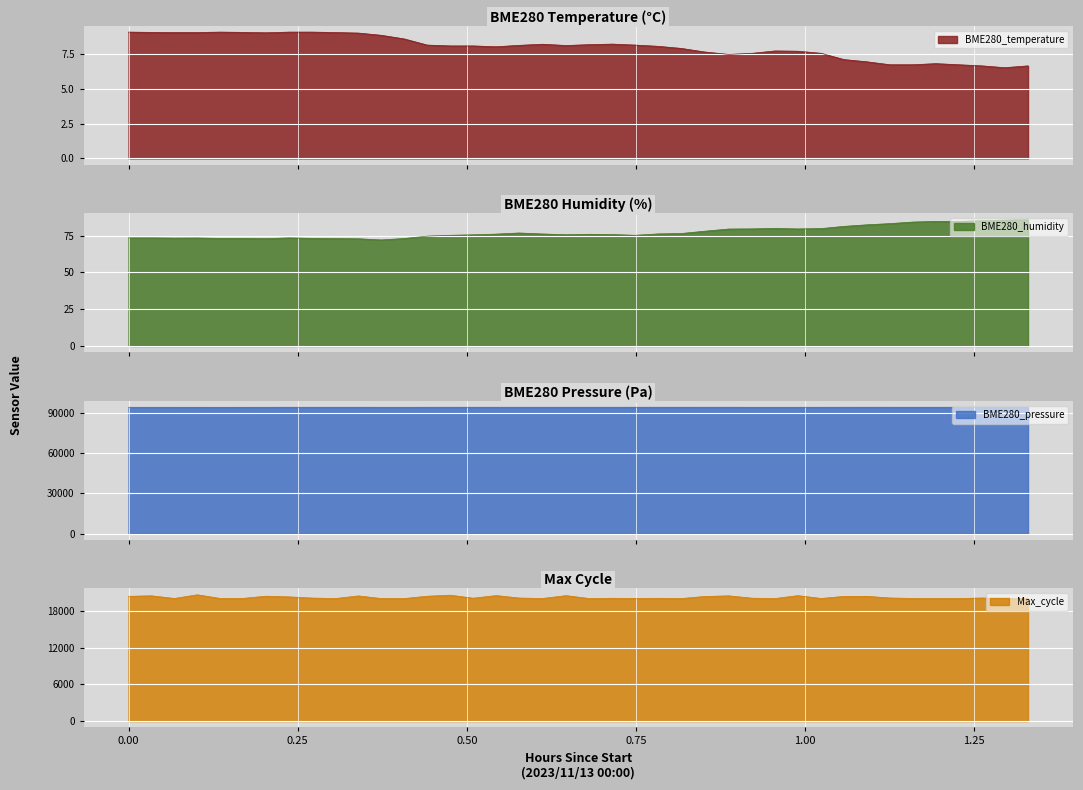

What is the sum of all BME280_pressure values?

3777395.2